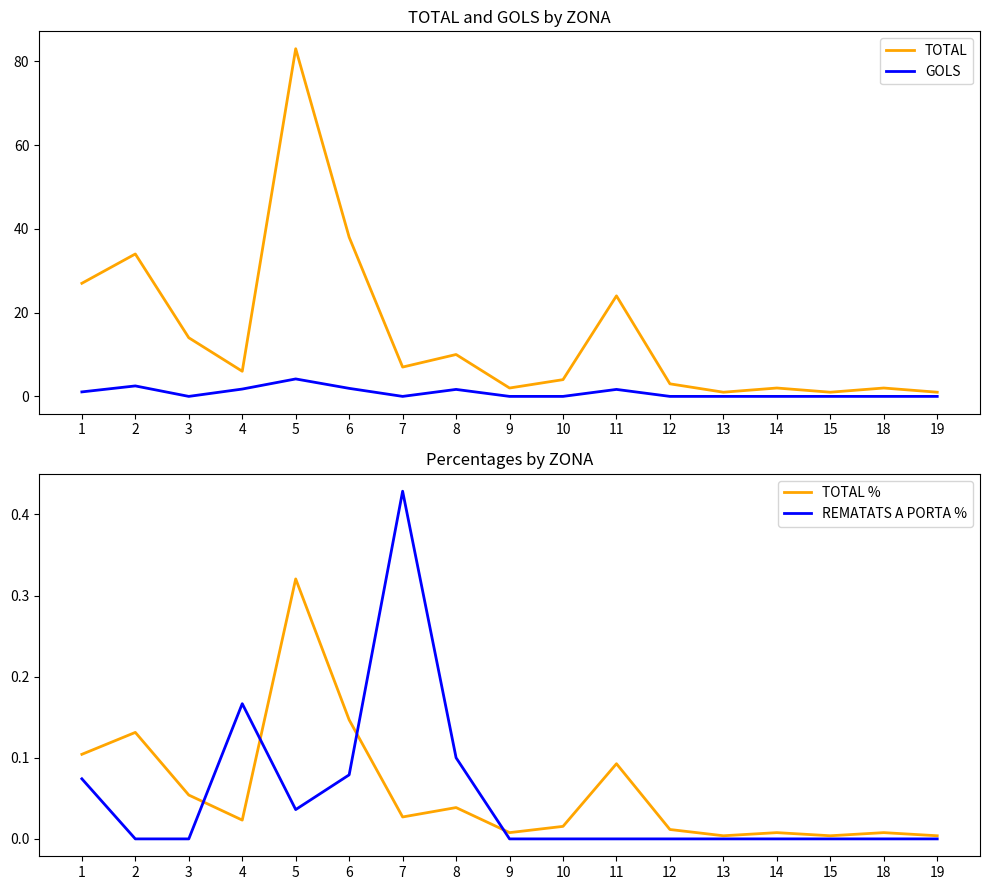

Is the value of GOLS at 7 greater than the value of TOTAL % at 6?

No